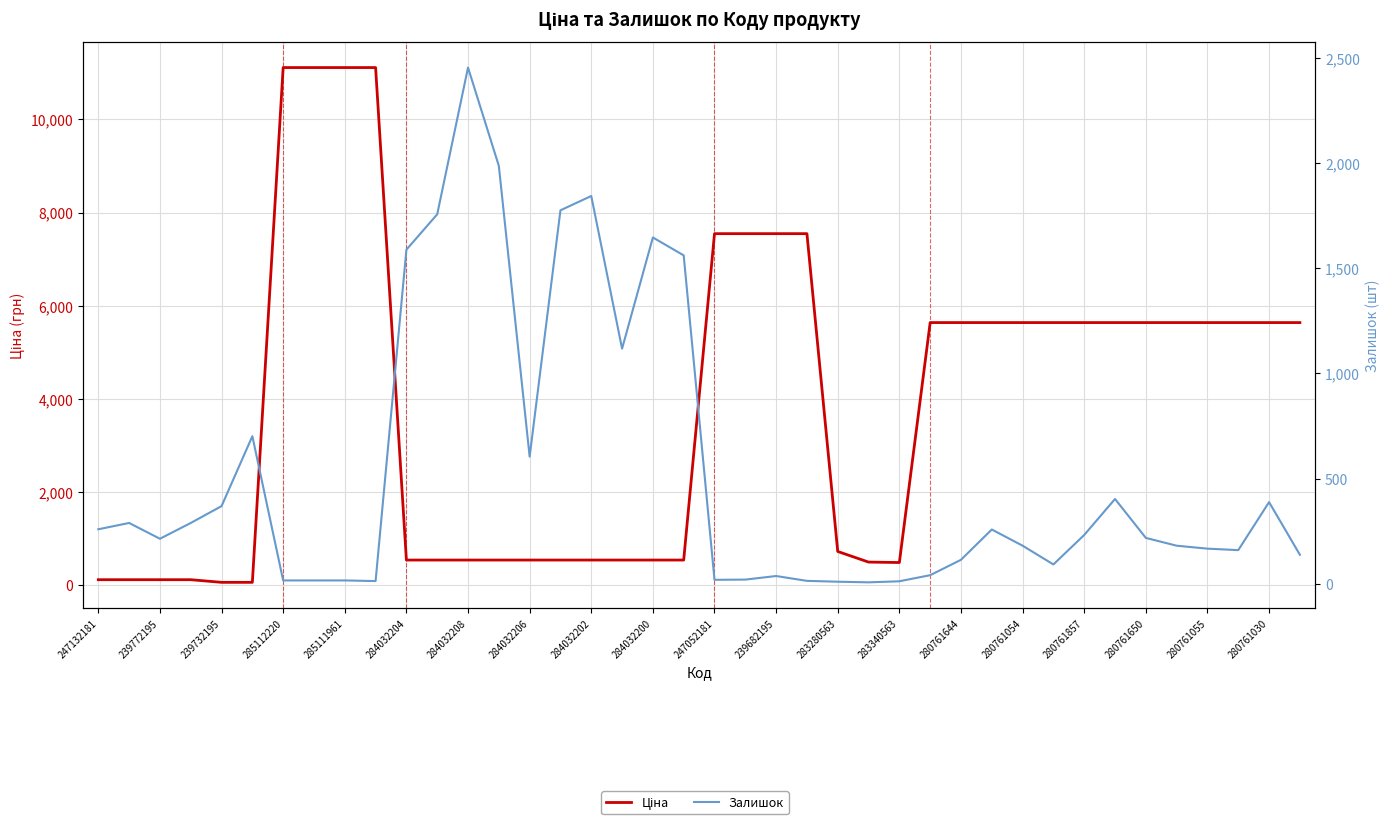

The Залишок series shows 31.1 at 247052181. True or false?

False